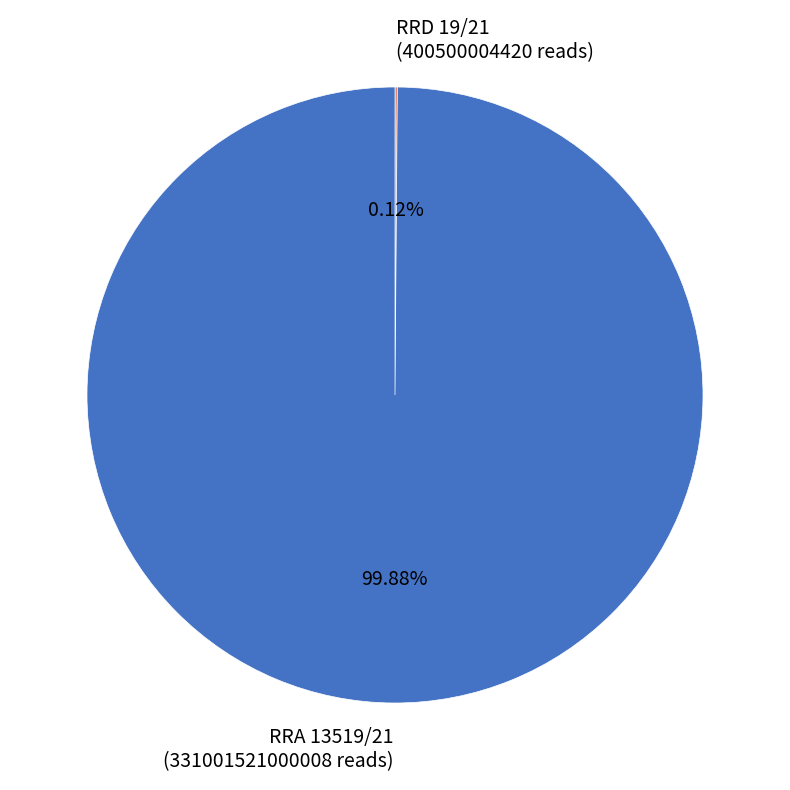

Does RRA 13519/21 account for over 50% of the chart?

Yes